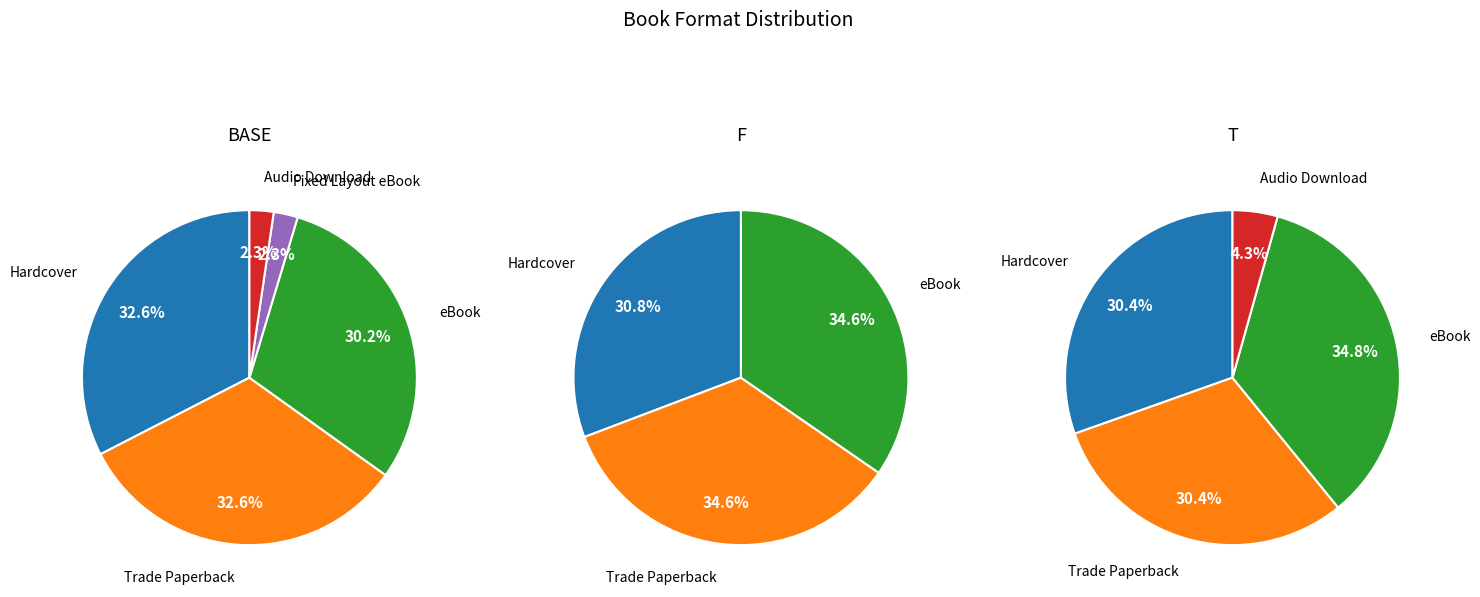

Combined, do Fixed Layout eBook and Trade Paperback account for over 50%?

No